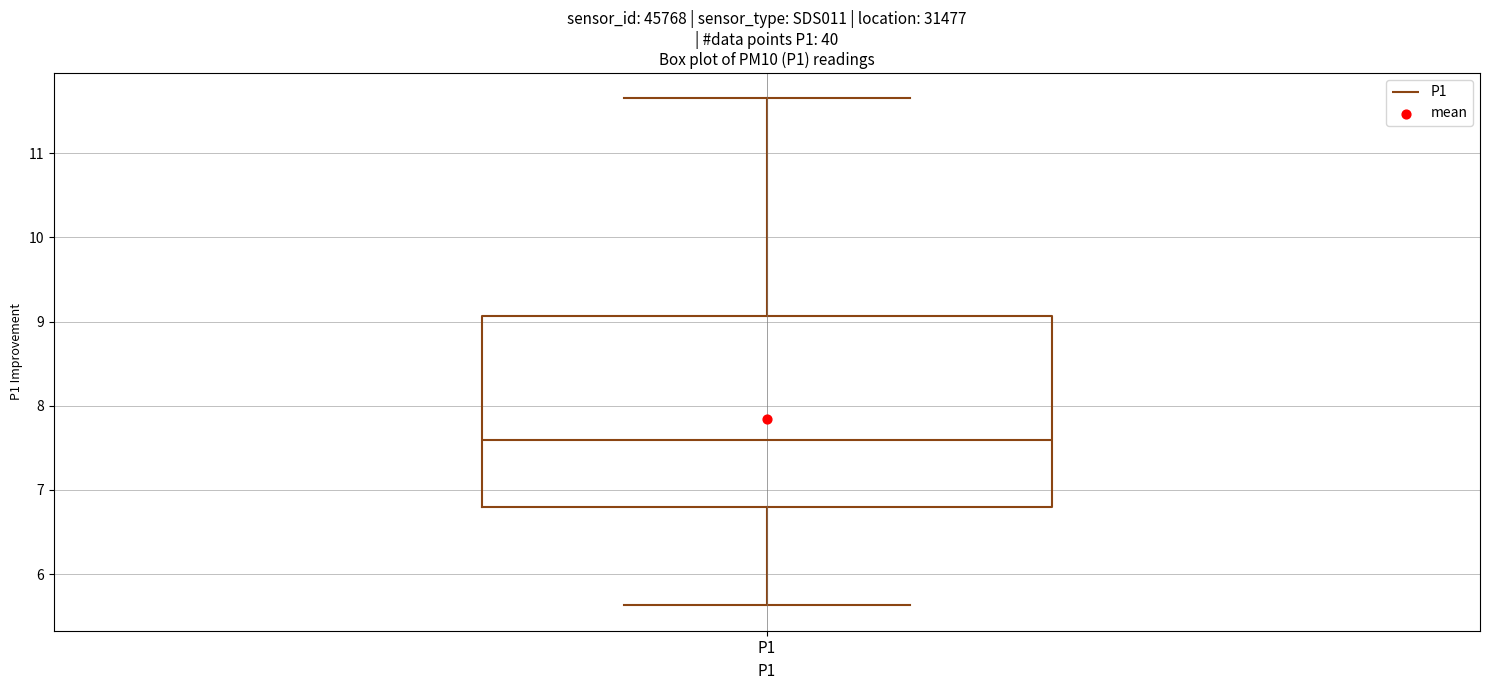

Transcribe this box plot: give where the median line is, the range the box spans, and where the two whiskers end, as read against the y-axis. The values are not printed on the chart, so give them approximately, as read against the axis.

median 7.6, box 6.8 to 9.1, whiskers 5.6 to 11.7